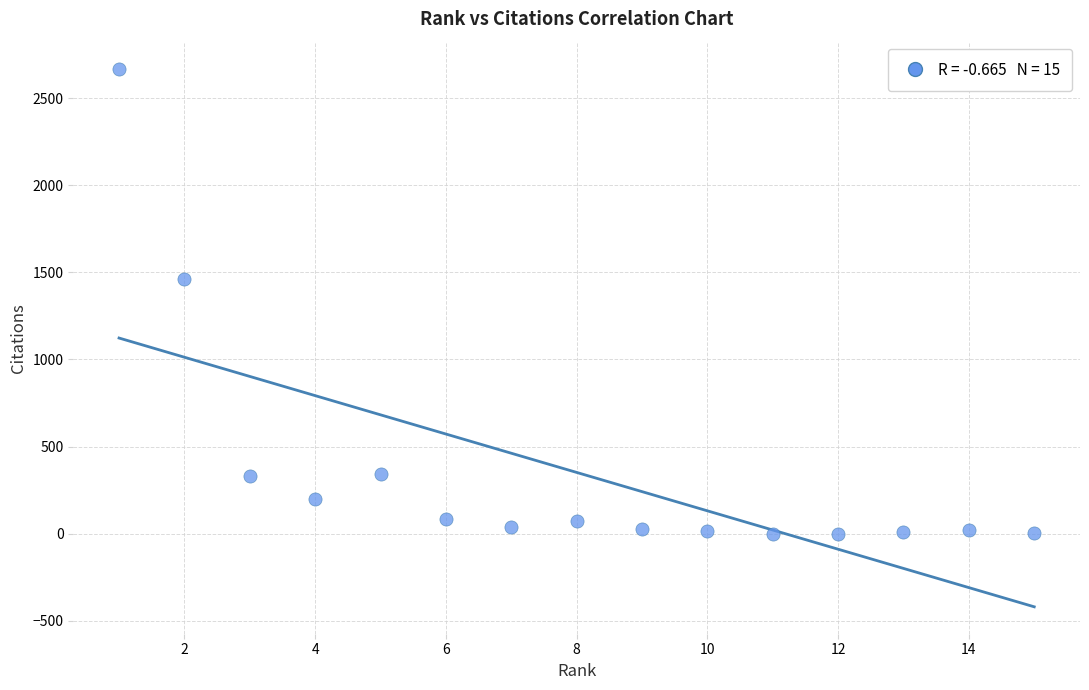

What is the range of X values (max minus min)?

14